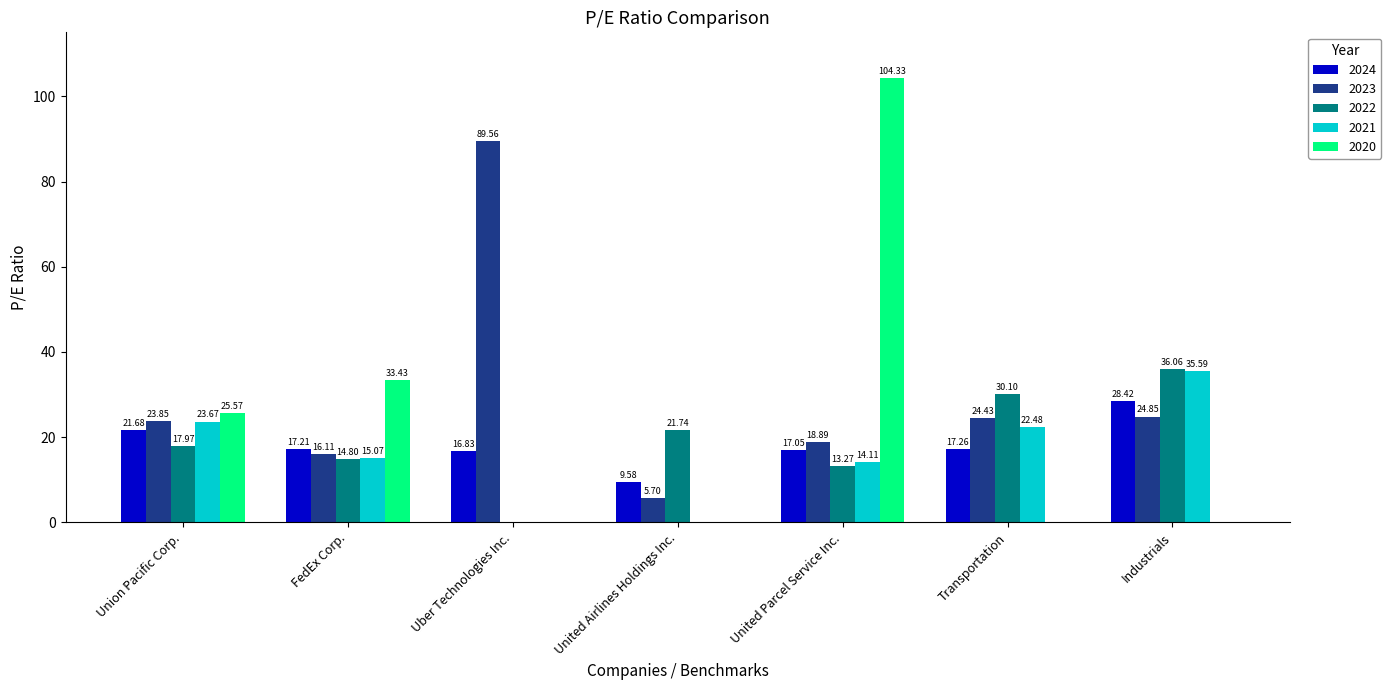

What is the total value across all series at United Parcel Service Inc.?

167.7